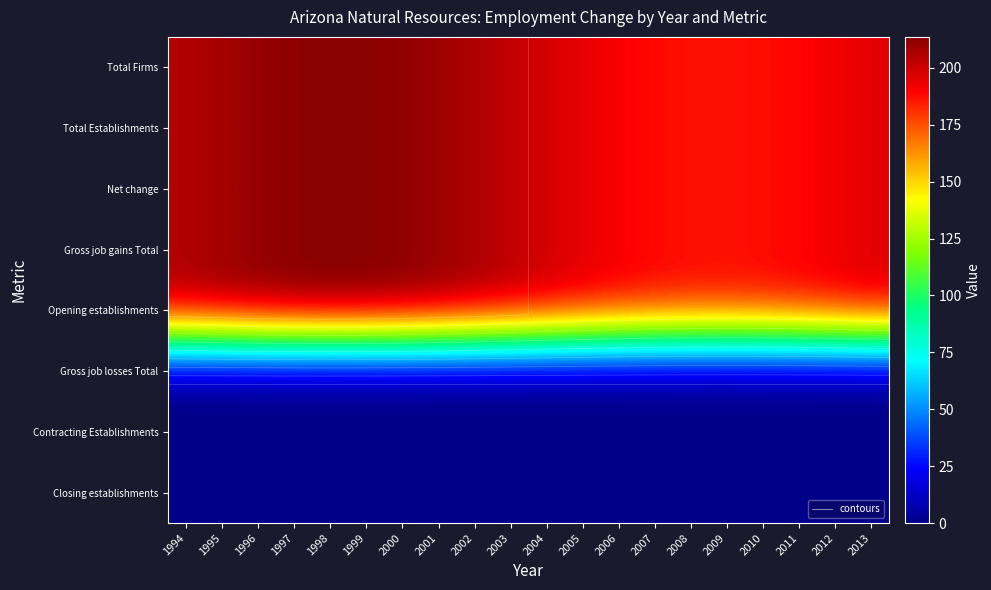

Which has a higher value, 2006 or 1995?

1995